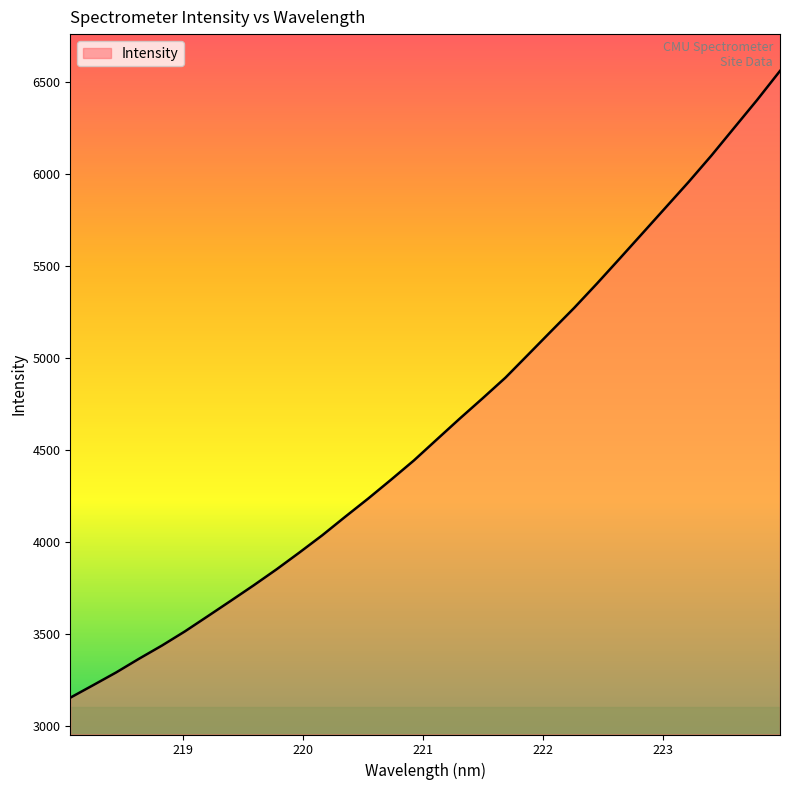

What is the greatest value displayed?

6562.6